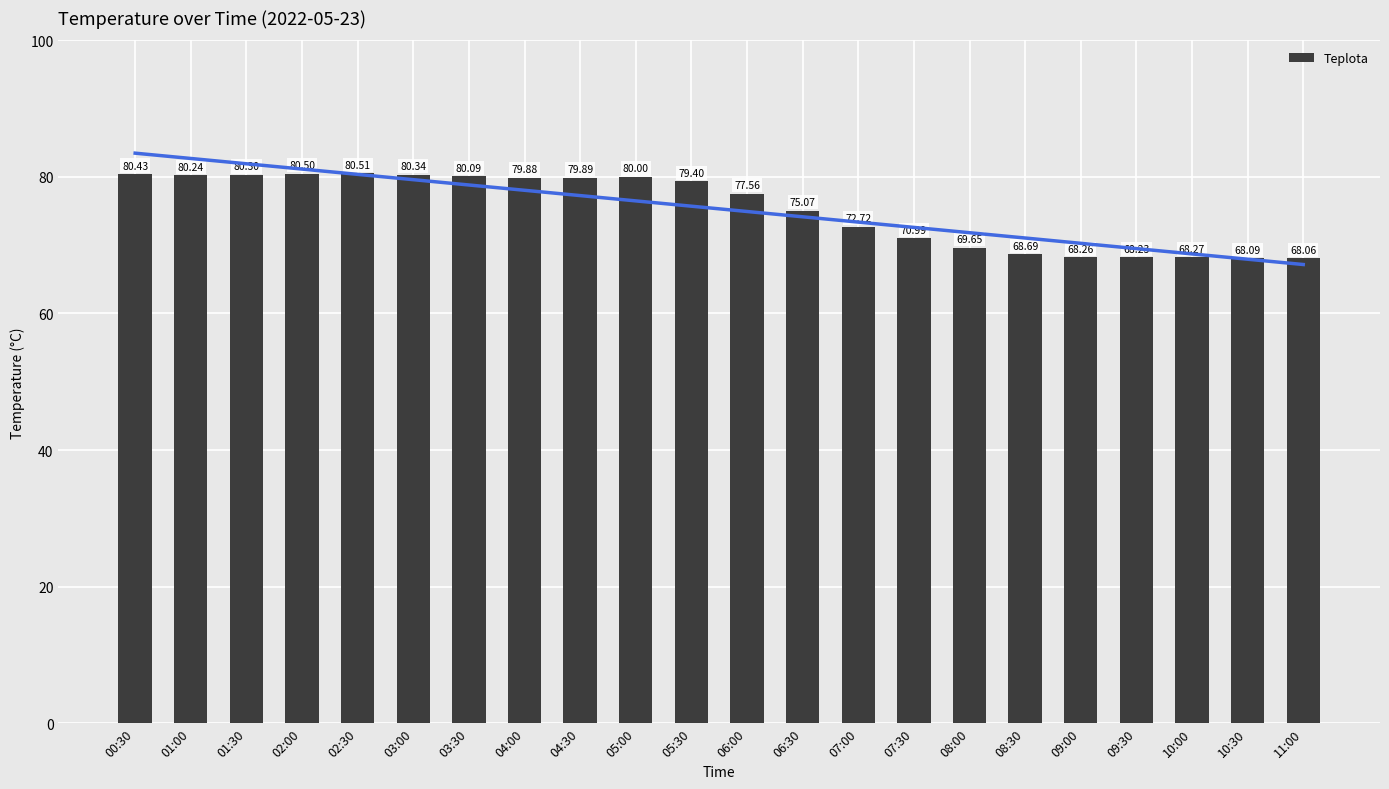

List the labels in order of value, largest first.

02:30, 02:00, 00:30, 03:00, 01:30, 01:00, 03:30, 05:00, 04:30, 04:00, 05:30, 06:00, 06:30, 07:00, 07:30, 08:00, 08:30, 10:00, 09:00, 09:30, 10:30, 11:00